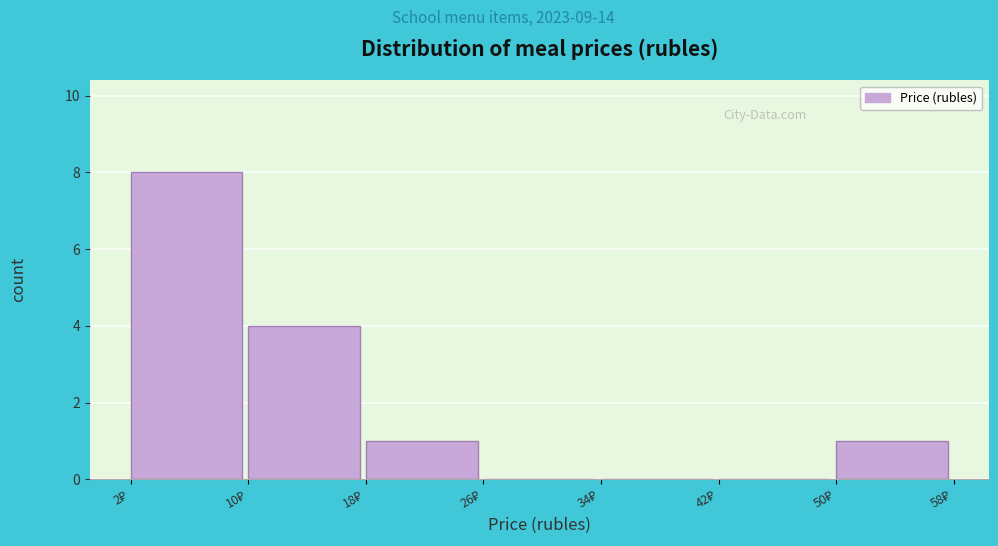

What is the height of the bar covering 2 to 10 on the x-axis? Neither the bar edges nor the heights are printed on the chart, so give them approximately, as read against the axes.

8